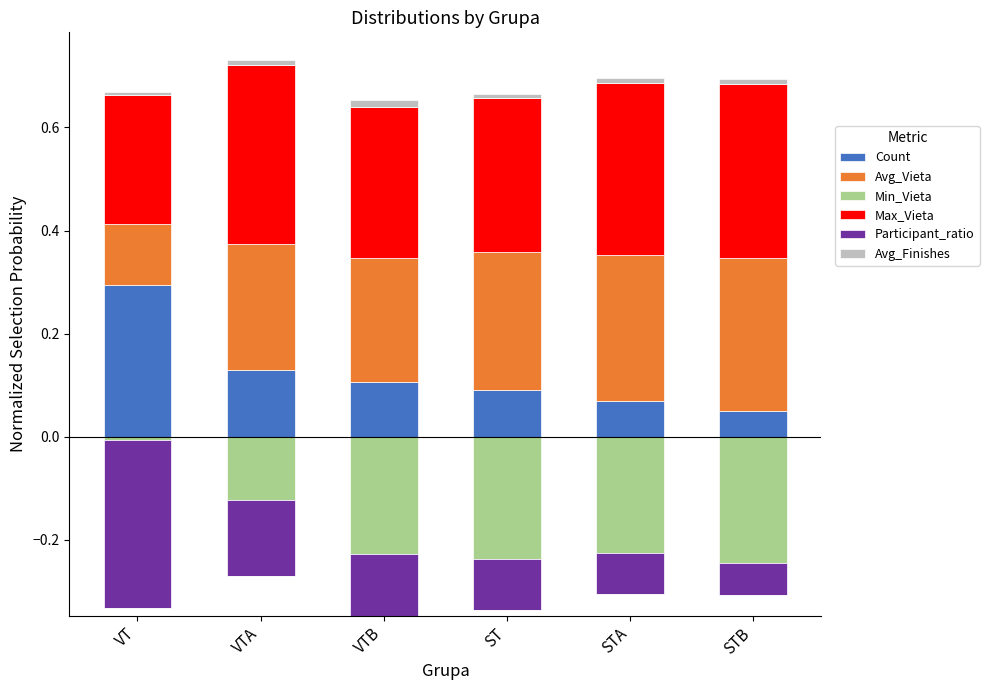

At which label does Participant_ratio reach its minimum?

VT